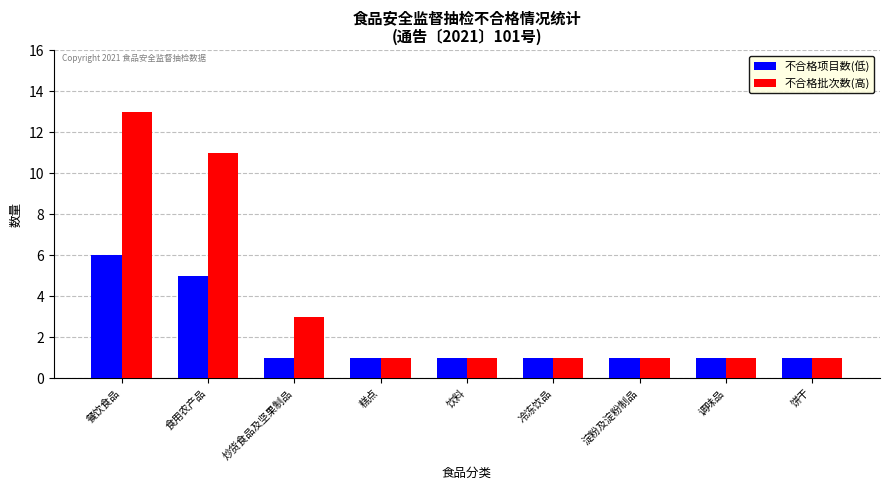

Which label corresponds to the largest value in the chart?

餐饮食品